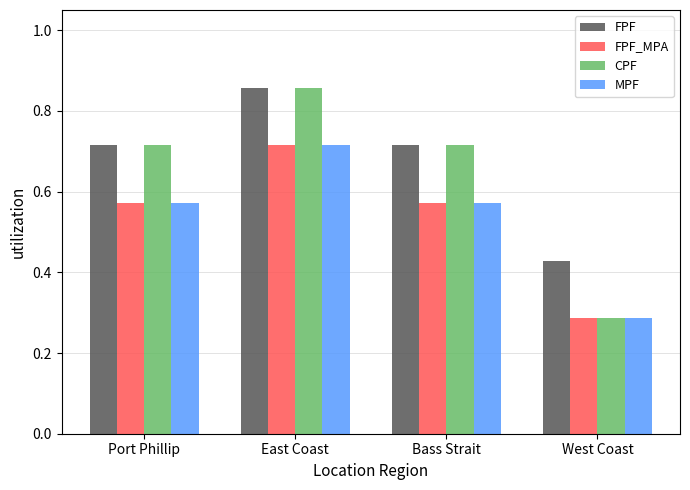

Which series has the largest total across all categories?

FPF